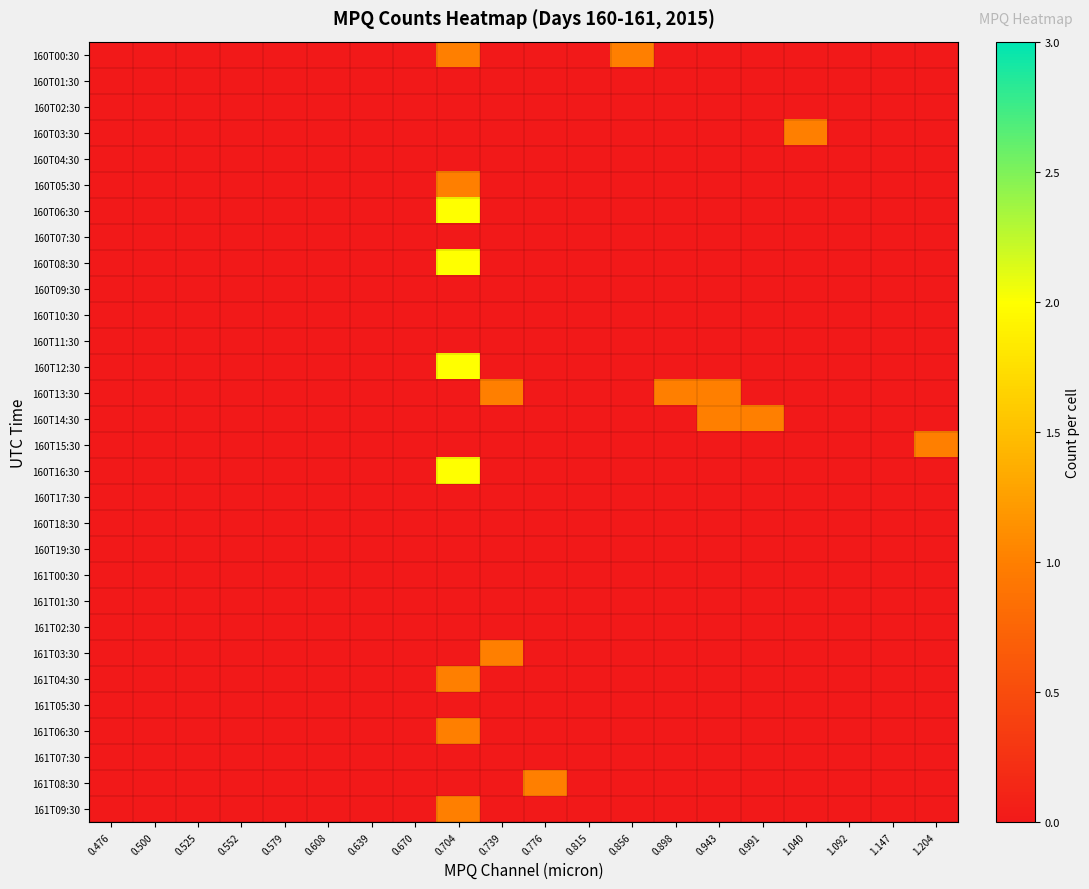

Rank the series at 0.608 from highest to lowest value.

160T00:30, 160T01:30, 160T02:30, 160T03:30, 160T04:30, 160T05:30, 160T06:30, 160T07:30, 160T08:30, 160T09:30, 160T10:30, 160T11:30, 160T12:30, 160T13:30, 160T14:30, 160T15:30, 160T16:30, 160T17:30, 160T18:30, 160T19:30, 161T00:30, 161T01:30, 161T02:30, 161T03:30, 161T04:30, 161T05:30, 161T06:30, 161T07:30, 161T08:30, 161T09:30